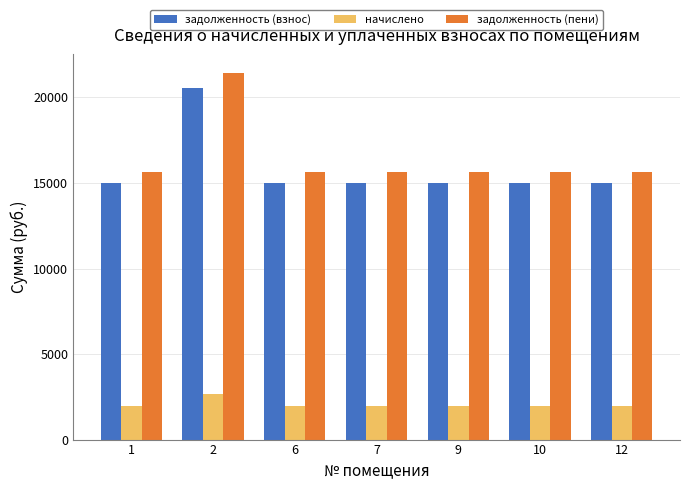

At how many categories does at least one series exceed 13881?

7